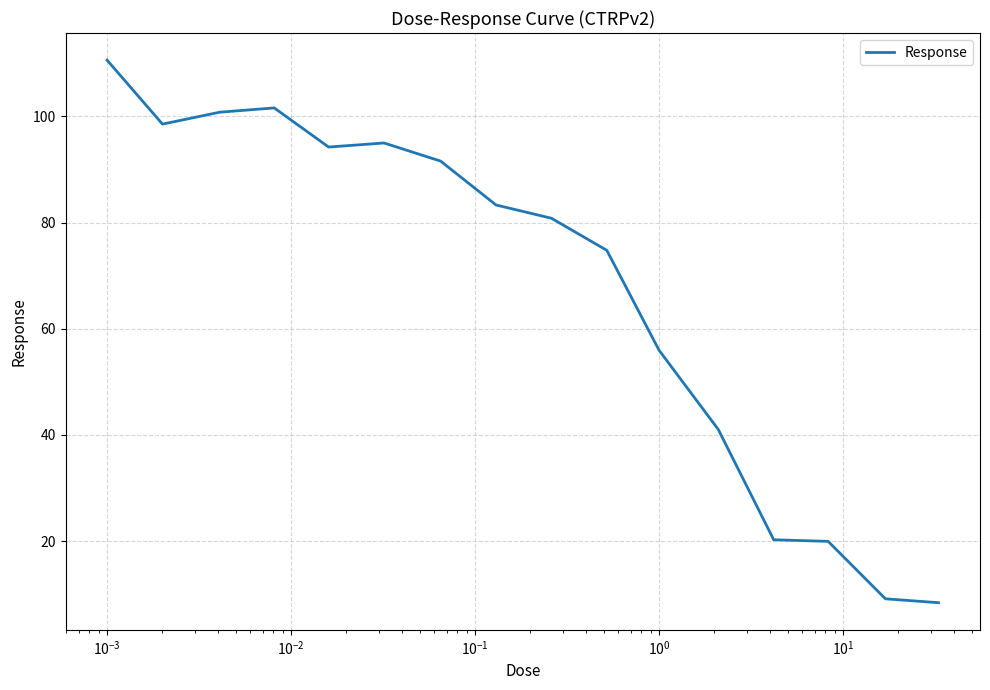

What is the minimum value shown in the chart?

8.4